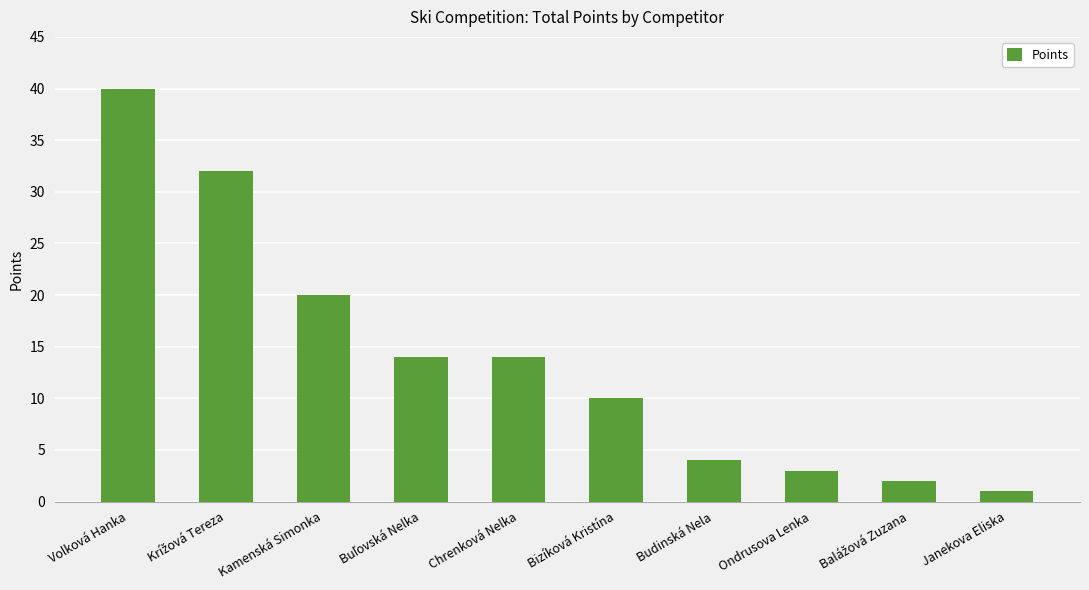

What is the change in value from Kamenská Simonka to Chrenková Nelka?

-6